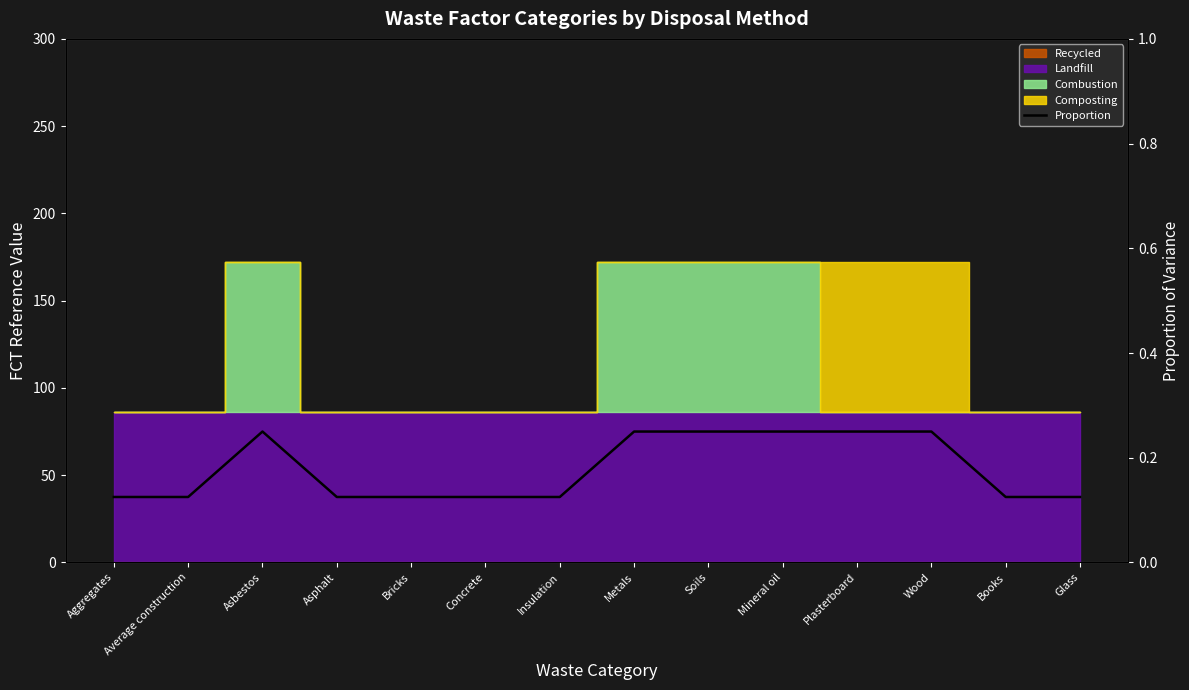

What is the change in value from Asbestos to Books?

-0.1